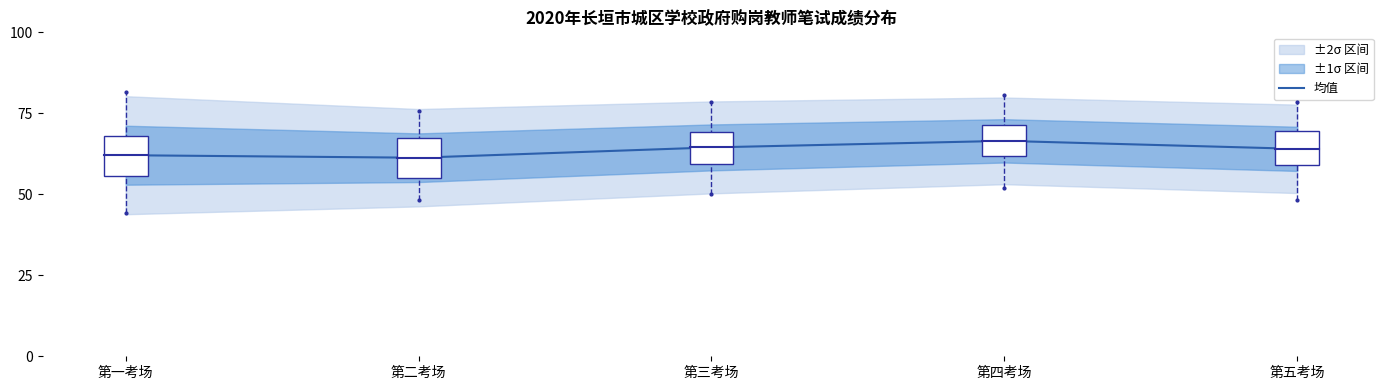

Is it true that 均值 equals 62.1 at 第一考场?

True